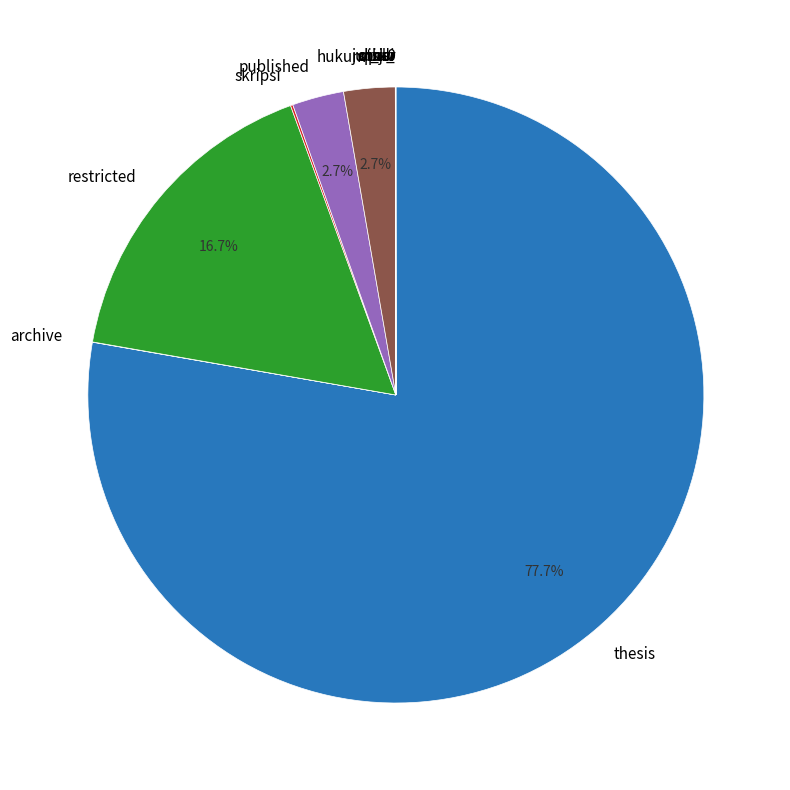

To the nearest percent, what portion does restricted represent?

17%